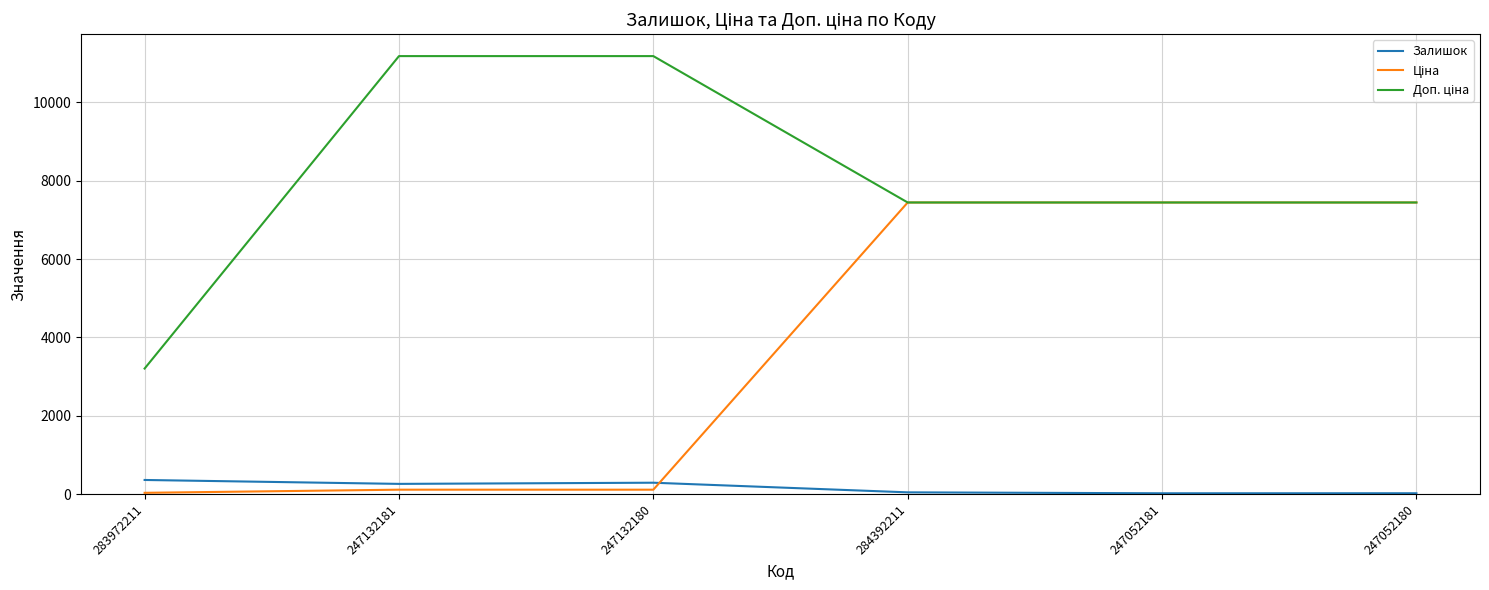

What is the greatest value displayed?

11182.0